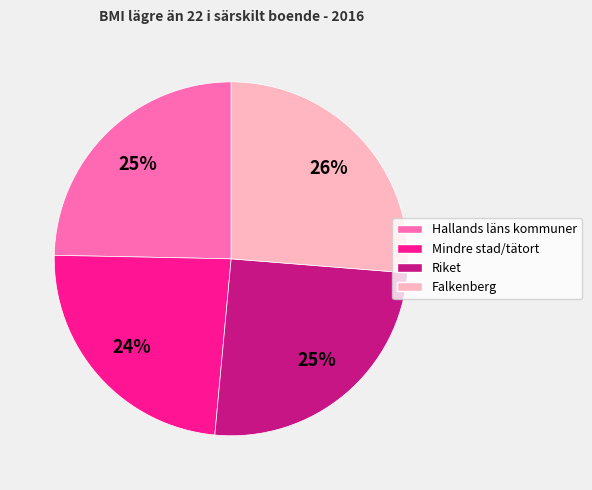

The Riket slice represents 25% of the pie. True or false?

True